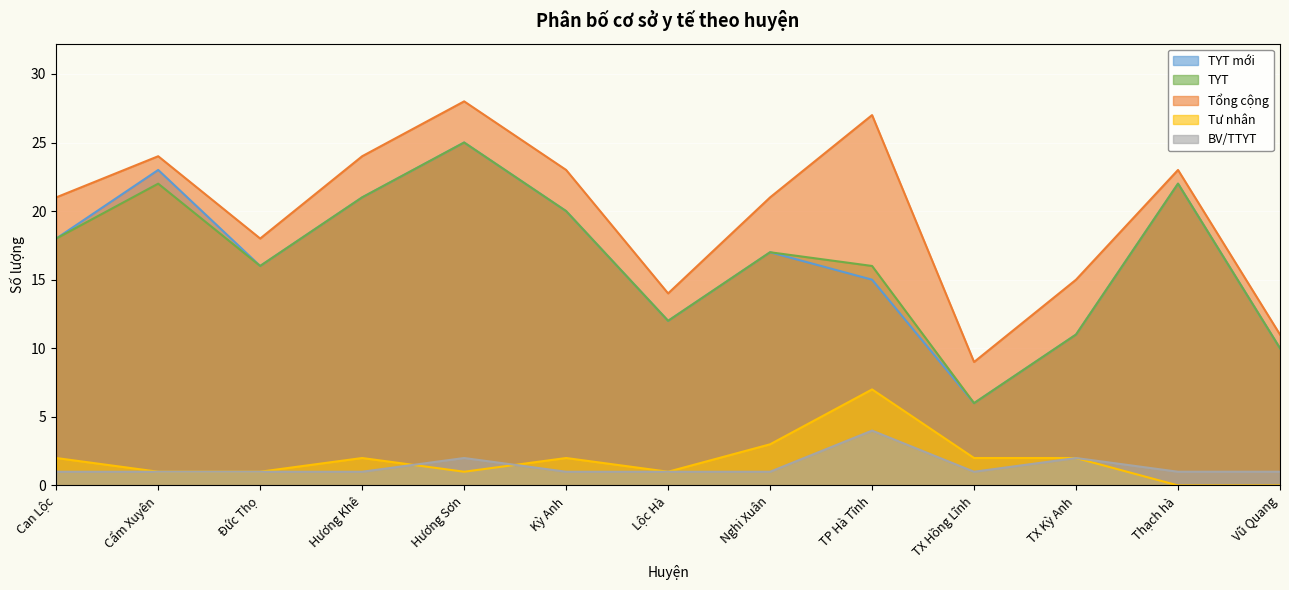

How many data points does each series have?

13